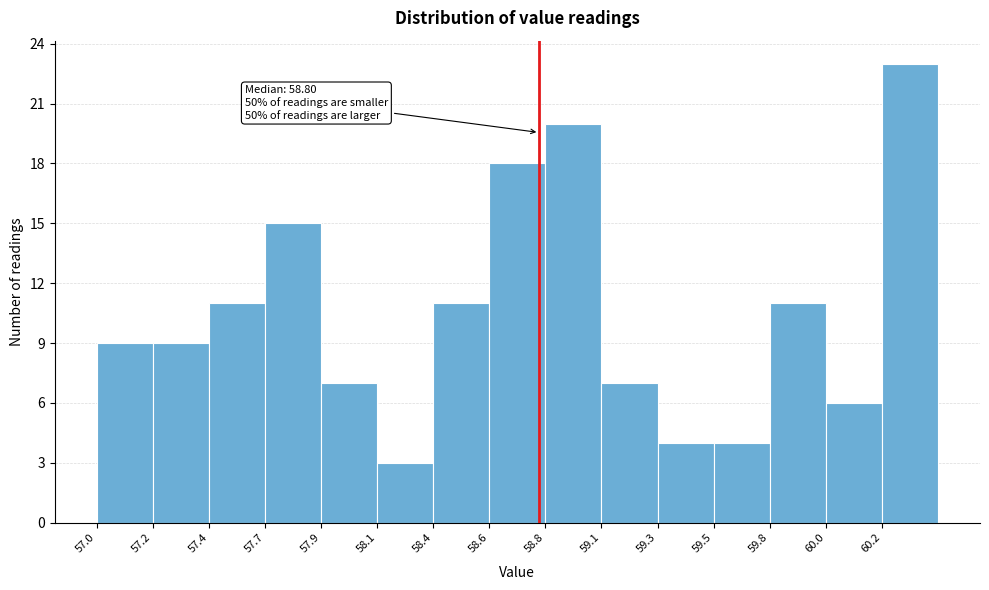

Reading left to right, what are all the values shown in this chart?

57.0=9	57.2=9	57.4=11	57.7=15	57.9=7	58.1=3	58.4=11	58.6=18	58.8=20	59.1=7	59.3=4	59.5=4	59.8=11	60.0=6	60.2=23